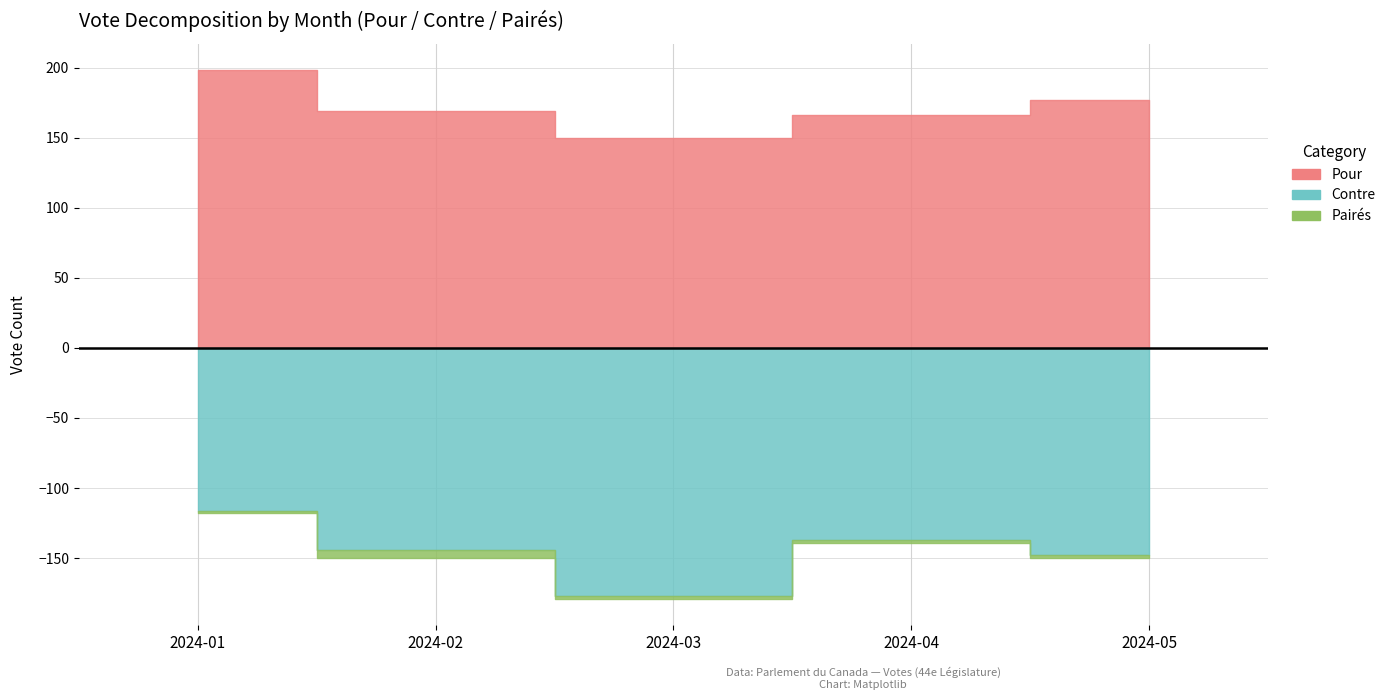

At how many categories does at least one series exceed 103?

5